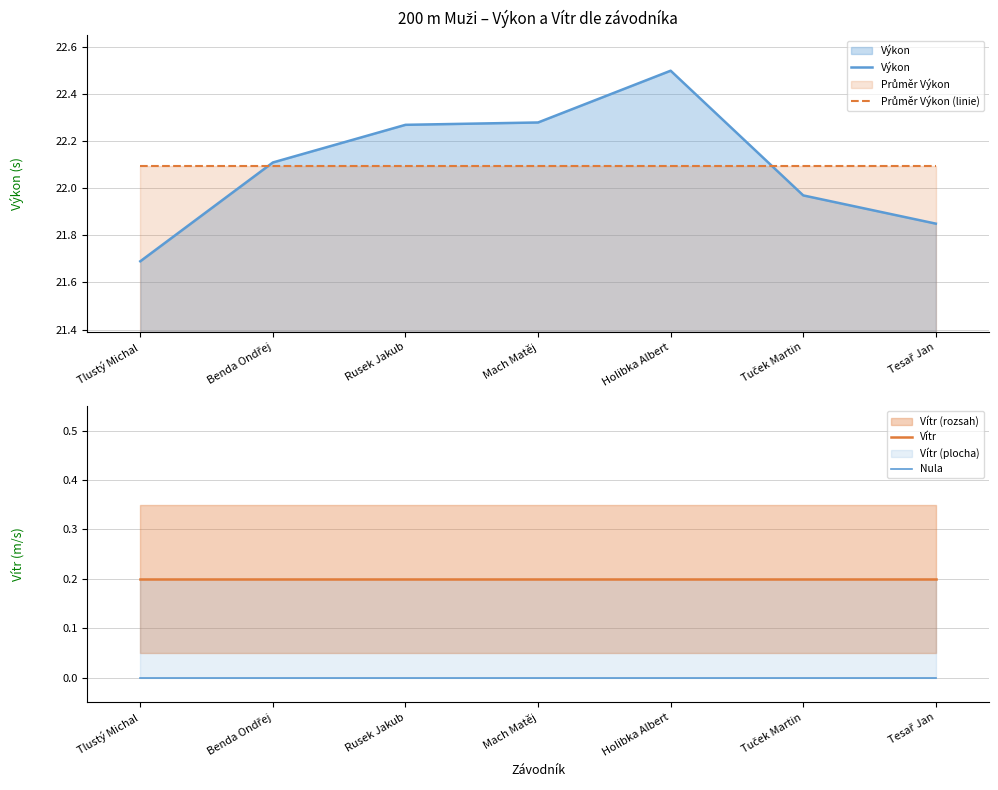

Reading left to right, extract all data points from this chart.

Výkon: Tlustý Michal=21.7	Benda Ondřej=22.1	Rusek Jakub=22.3	Mach Matěj=22.3	Holibka Albert=22.5	Tuček Martin=22.0	Tesař Jan=21.9
Průměr Výkon (linie): Tlustý Michal=22.1	Benda Ondřej=22.1	Rusek Jakub=22.1	Mach Matěj=22.1	Holibka Albert=22.1	Tuček Martin=22.1	Tesař Jan=22.1
Vítr: Tlustý Michal=0.2	Benda Ondřej=0.2	Rusek Jakub=0.2	Mach Matěj=0.2	Holibka Albert=0.2	Tuček Martin=0.2	Tesař Jan=0.2
Nula: Tlustý Michal=0.0	Benda Ondřej=0.0	Rusek Jakub=0.0	Mach Matěj=0.0	Holibka Albert=0.0	Tuček Martin=0.0	Tesař Jan=0.0